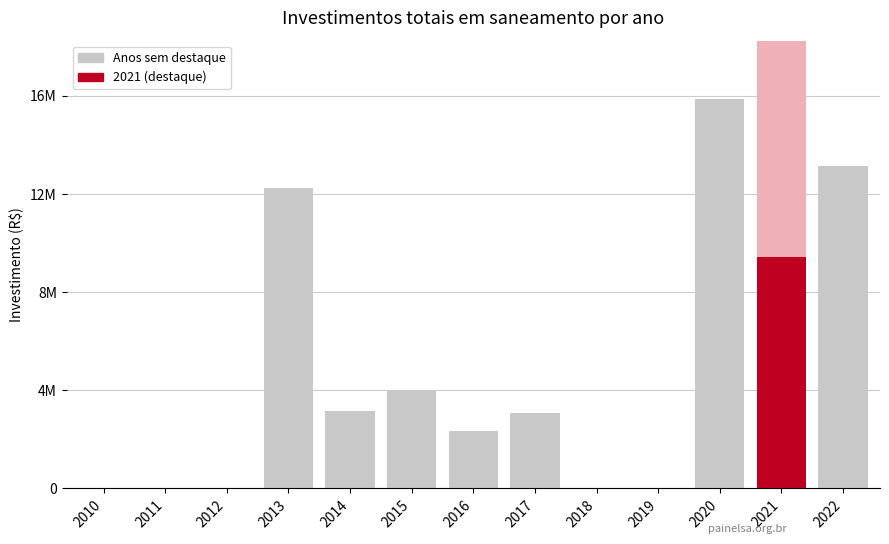

Reading left to right, list all the values displayed in this chart.

2010=0.0	2011=0.0	2012=0.0	2013=12.2	2014=3.2	2015=4.0	2016=2.3	2017=3.1	2018=0.0	2019=0.0	2020=15.9	2021=9.4	2022=13.1